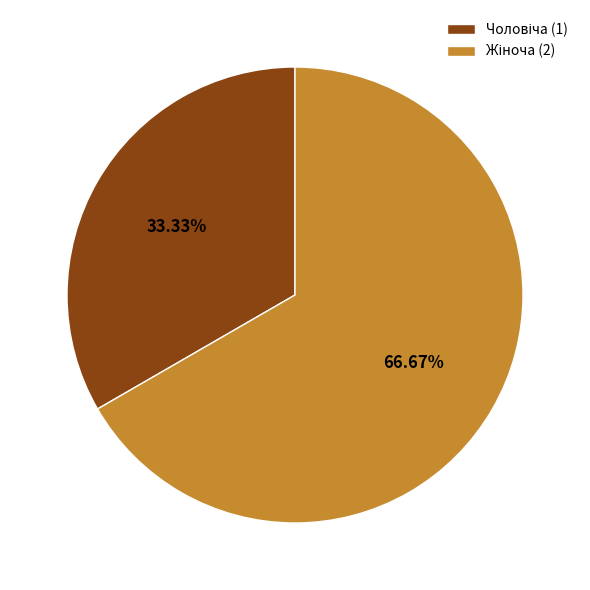

Does any single category account for the majority?

Yes